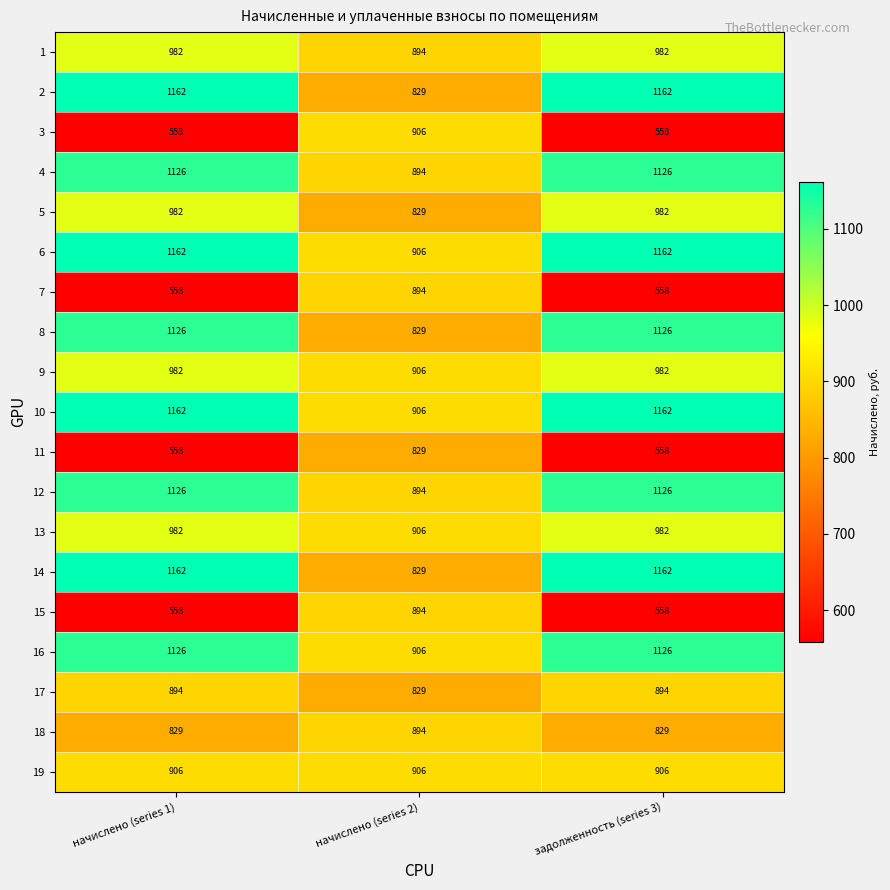

What is the spread (max minus min) of values at задолженность (series 3)?

604